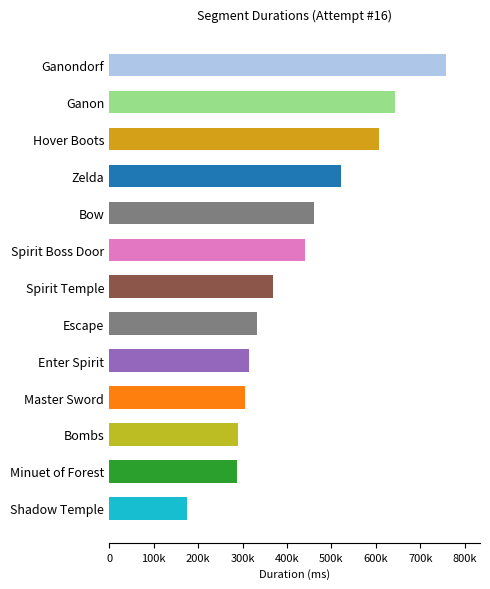

Does the chart contain any negative values?

No